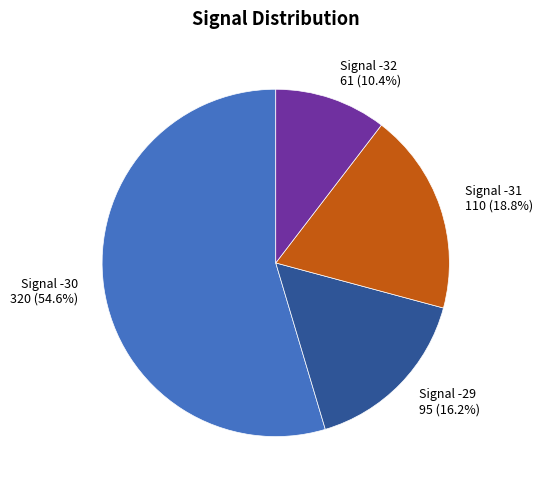

Approximately how many times larger is the value at Signal -29 95 (16.2%) compared to Signal -31 110 (18.8%)?

0.9